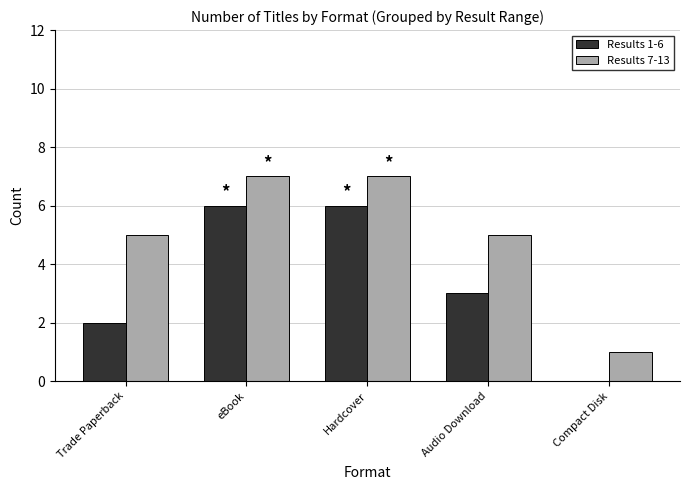

Is the value of Results 1-6 at eBook greater than the value of Results 7-13 at Audio Download?

Yes